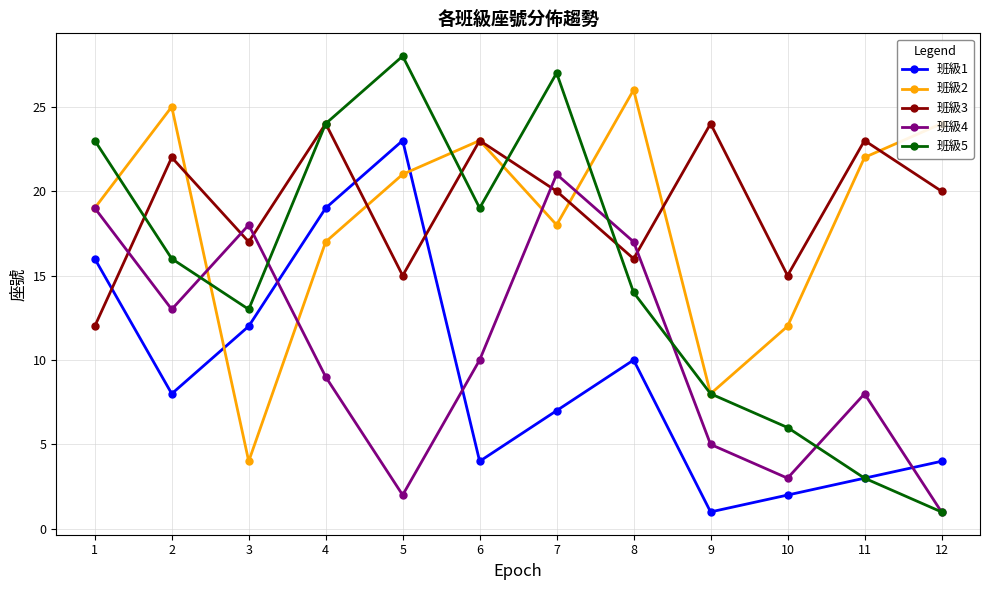

At which category does 班級5 reach its first local valley?

3